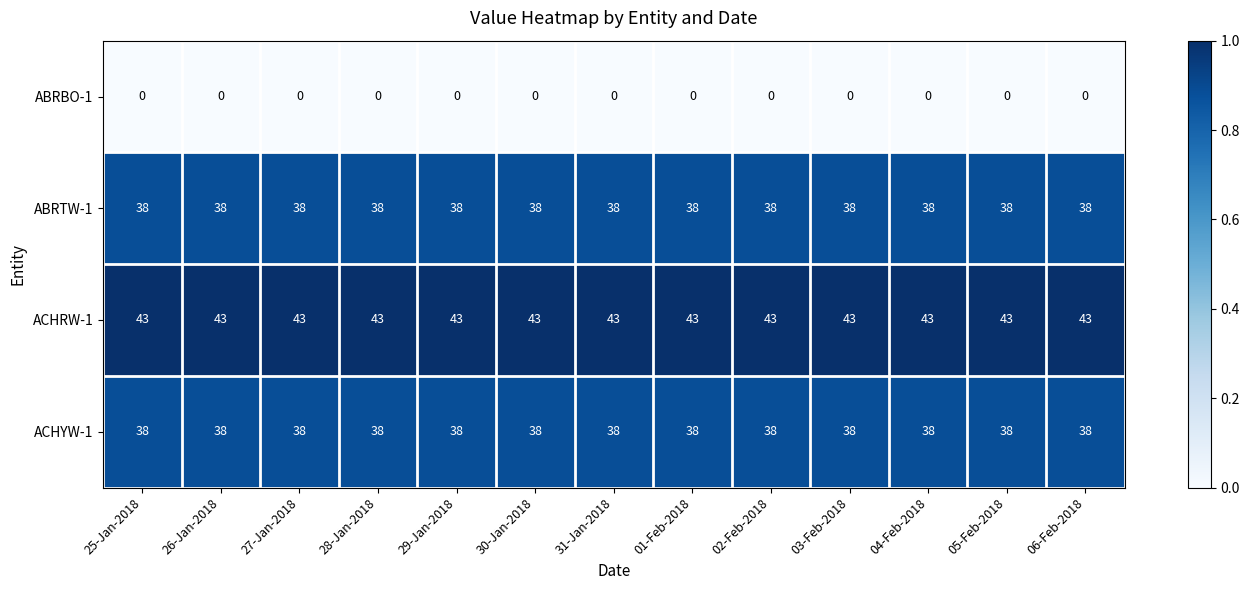

What is the average value of the ACHYW-1 series?

38